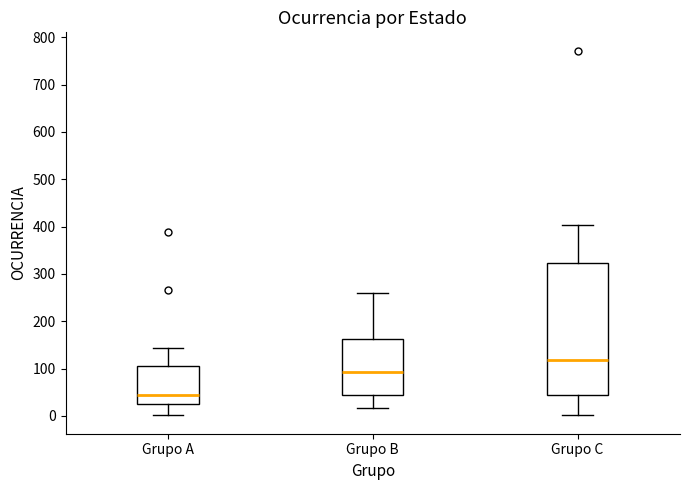

Where does the median line of the box for Grupo A sit on the y-axis? The values are not printed on the chart, so give them approximately, as read against the axis.

50